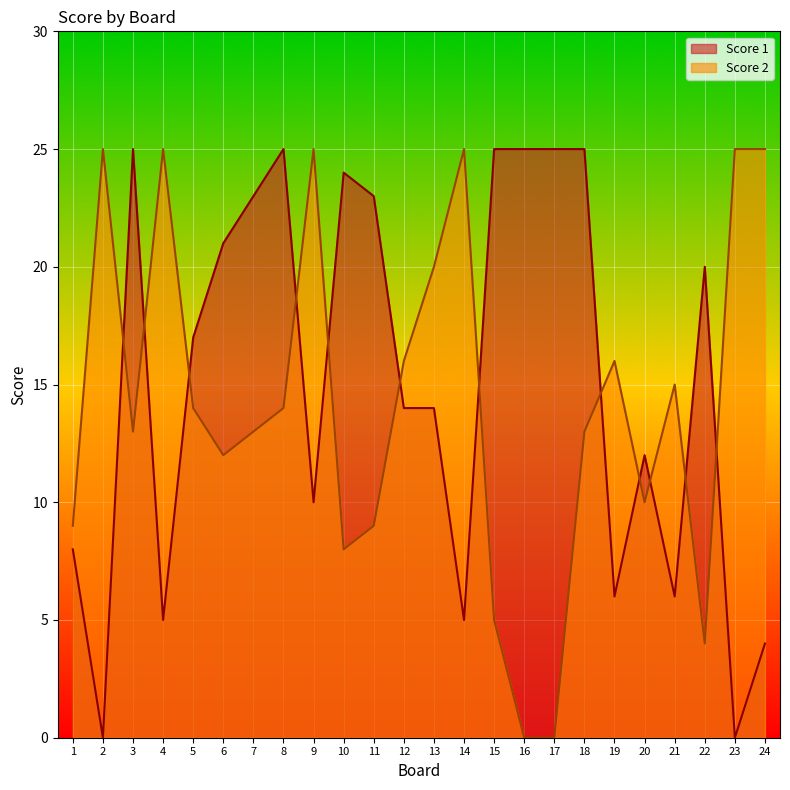

What is the value of the Score 1 point at the 11th from the left?

23